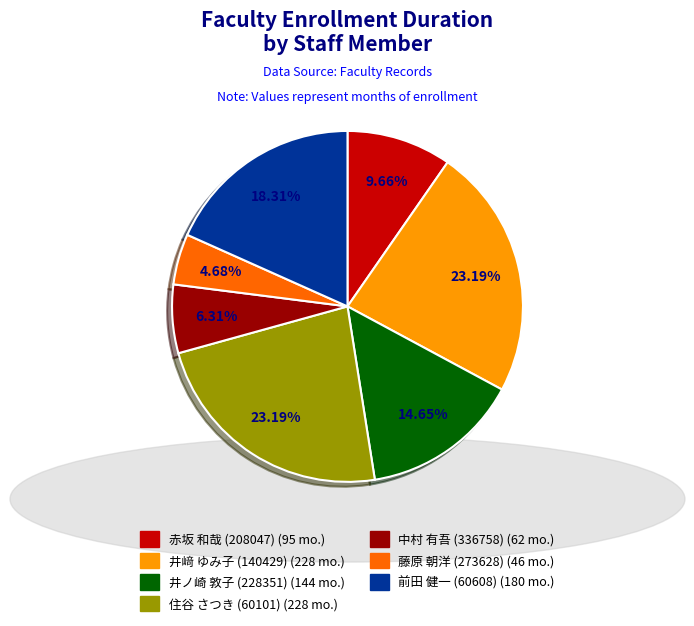

How many slices are in this pie chart?

7